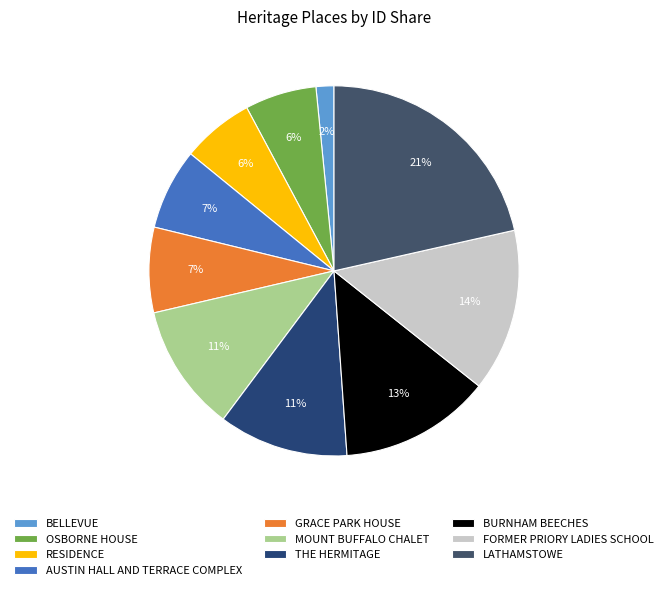

How many slices are in this pie chart?

10